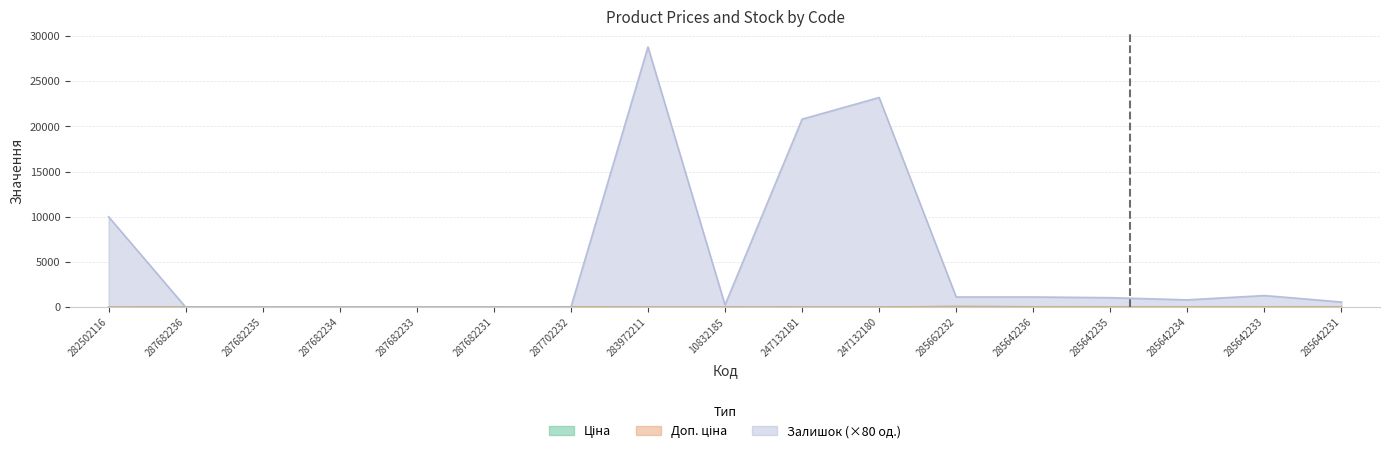

At which category is the sum across all series the highest?

283972211